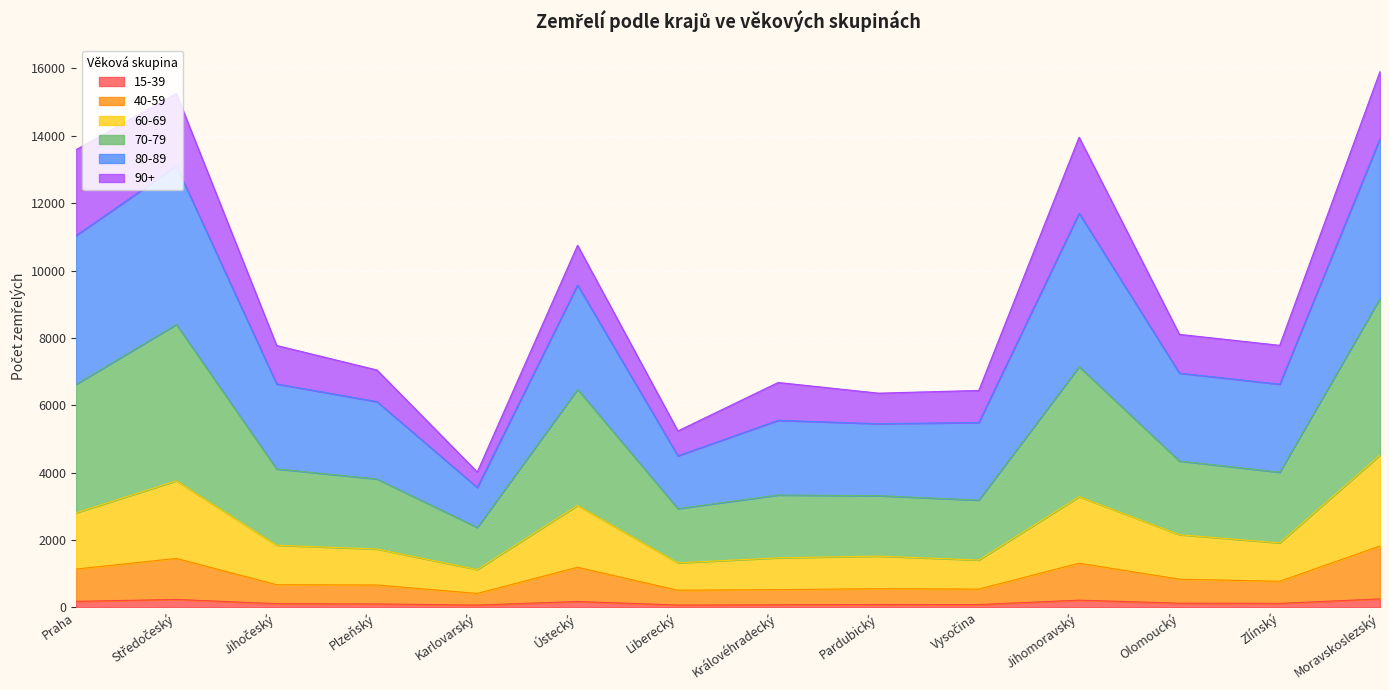

Rank the categories by 15-39 value from highest to lowest.

Moravskoslezský, Středočeský, Jihomoravský, Praha, Ústecký, Olomoucký, Zlínský, Jihočeský, Plzeňský, Pardubický, Vysočina, Královéhradecký, Liberecký, Karlovarský